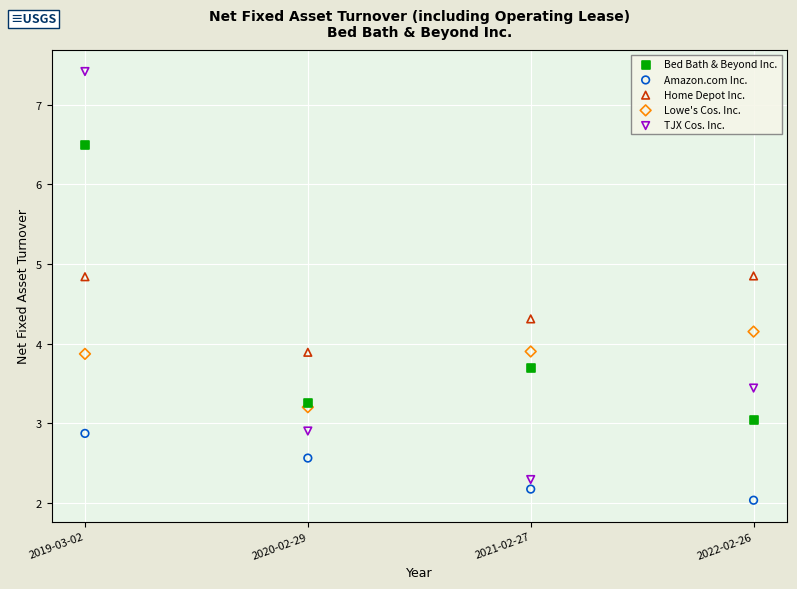

What are all the series names shown in the legend?

Bed Bath & Beyond Inc., Amazon.com Inc., Home Depot Inc., Lowe's Cos. Inc., TJX Cos. Inc.